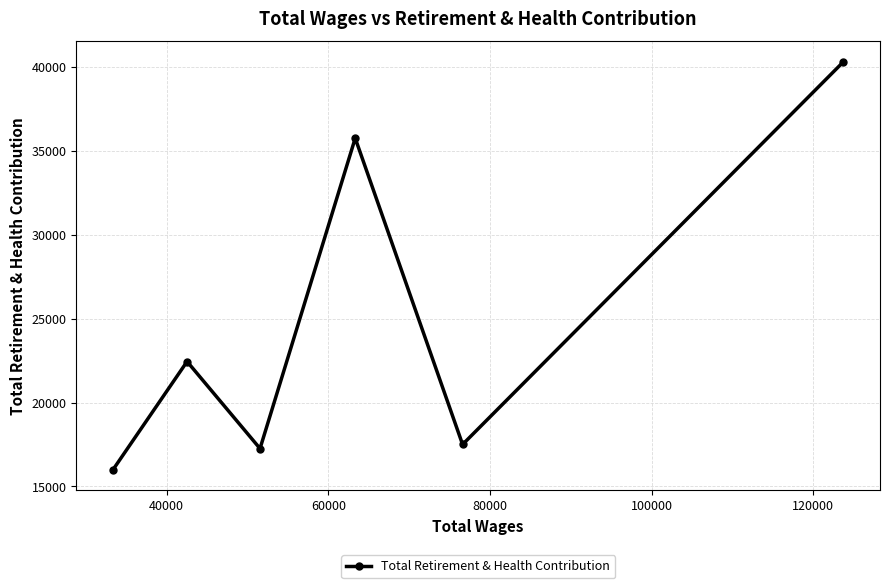

What is the value of the 3rd point from the left?

17257